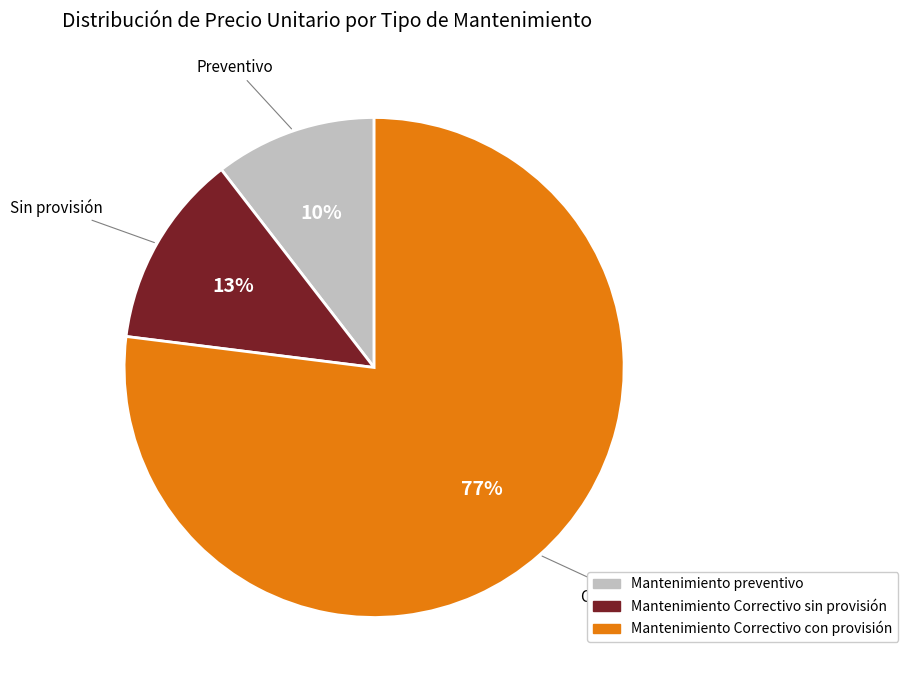

Between Mantenimiento Correctivo sin provisión and Mantenimiento Correctivo con provisión, which is larger?

Mantenimiento Correctivo con provisión